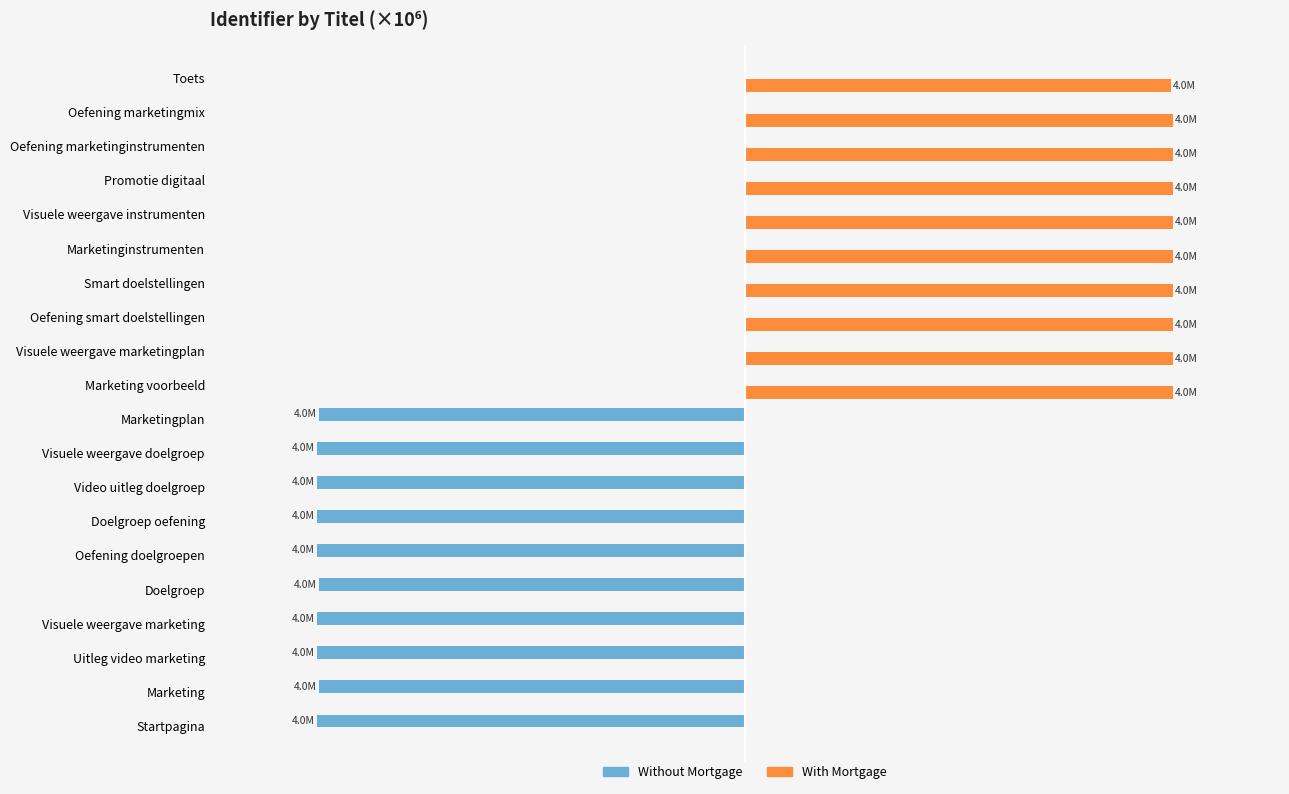

At which category does the chart reach its minimum across all series?

Visuele weergave doelgroep